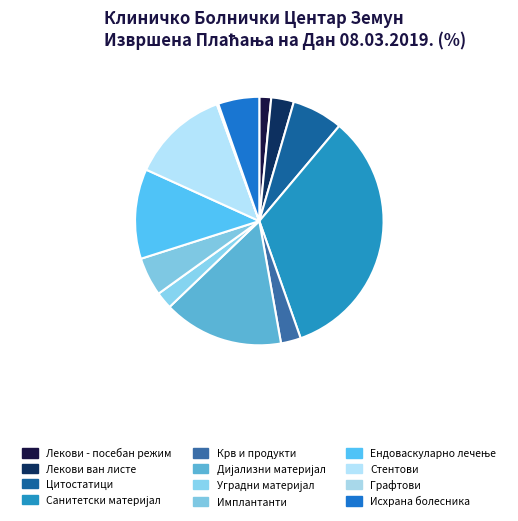

What is the smallest slice in the pie chart?

ГРАФТОВИ